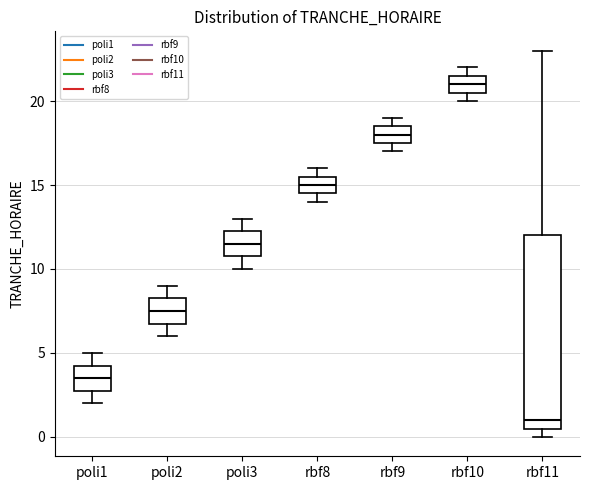

Reading left to right, read every box against the y-axis: the position of its median line, the range the box covers, and the ends of its whiskers. The values are not printed on the chart, so give them approximately, as read against the axis.

poli1: median 3.5, box 3.0 to 4.5, whiskers 2.0 to 5.0
poli2: median 7.5, box 7.0 to 8.5, whiskers 6.0 to 9.0
poli3: median 11.5, box 11.0 to 12.5, whiskers 10.0 to 13.0
rbf8: median 15.0, box 14.5 to 15.5, whiskers 14.0 to 16.0
rbf9: median 18.0, box 17.5 to 18.5, whiskers 17.0 to 19.0
rbf10: median 21.0, box 20.5 to 21.5, whiskers 20.0 to 22.0
rbf11: median 1.0, box 0.5 to 12.0, whiskers 0.0 to 23.0